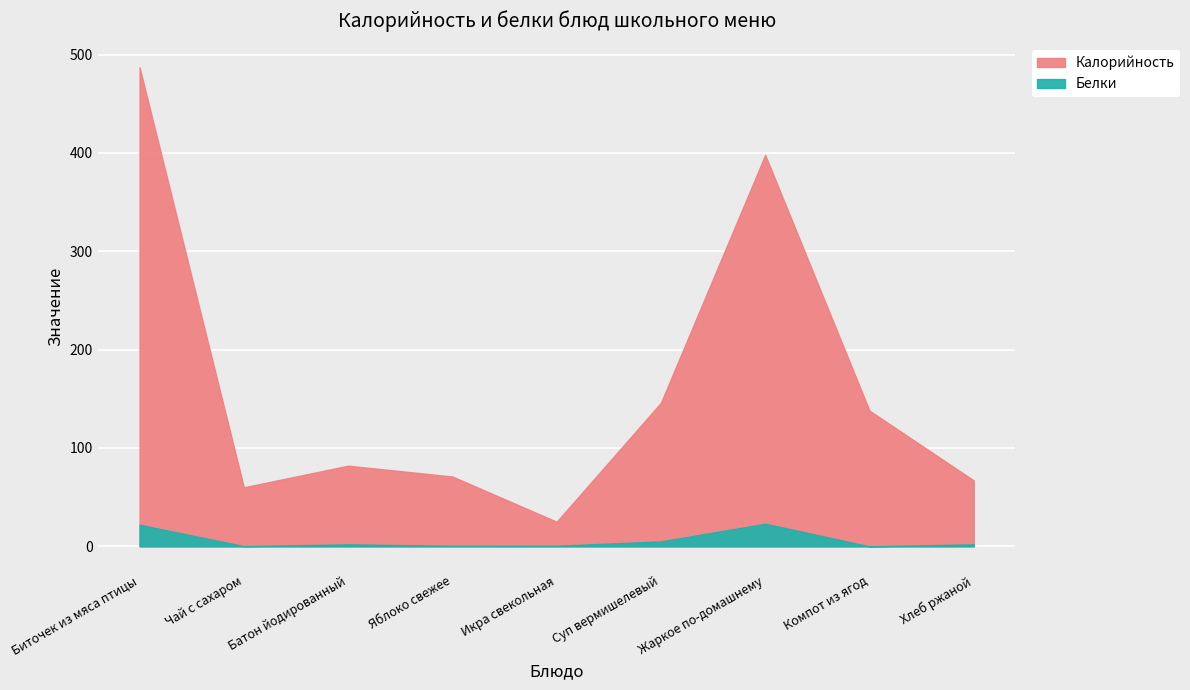

Which category has the lowest value across all series?

Компот из ягод